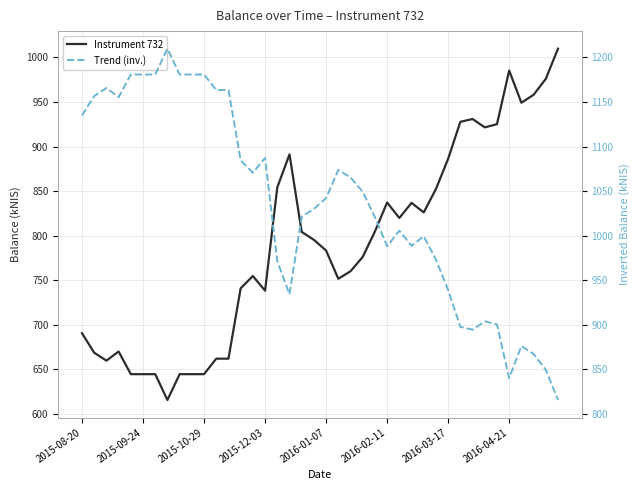

What is the difference between the maximum and minimum values in the Instrument 732 series?

394.1